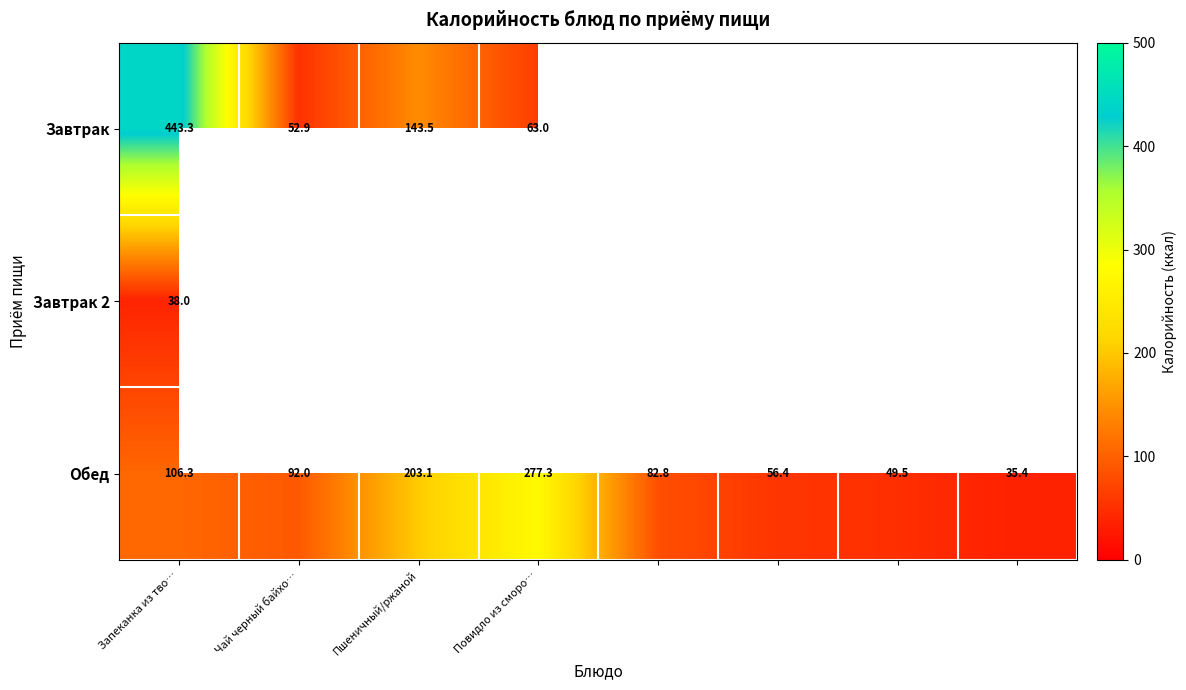

What is the highest value of the Обед series?

277.3